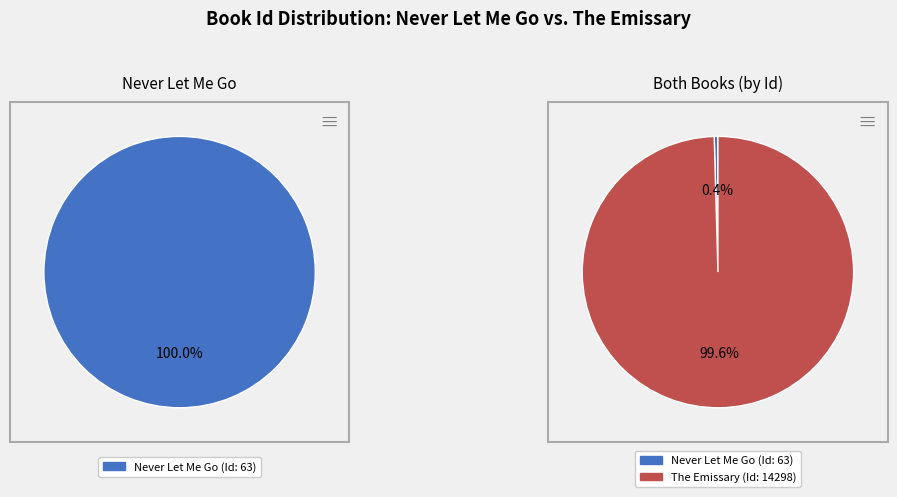

What percentage is the The Emissary slice, to the nearest percent?

100%